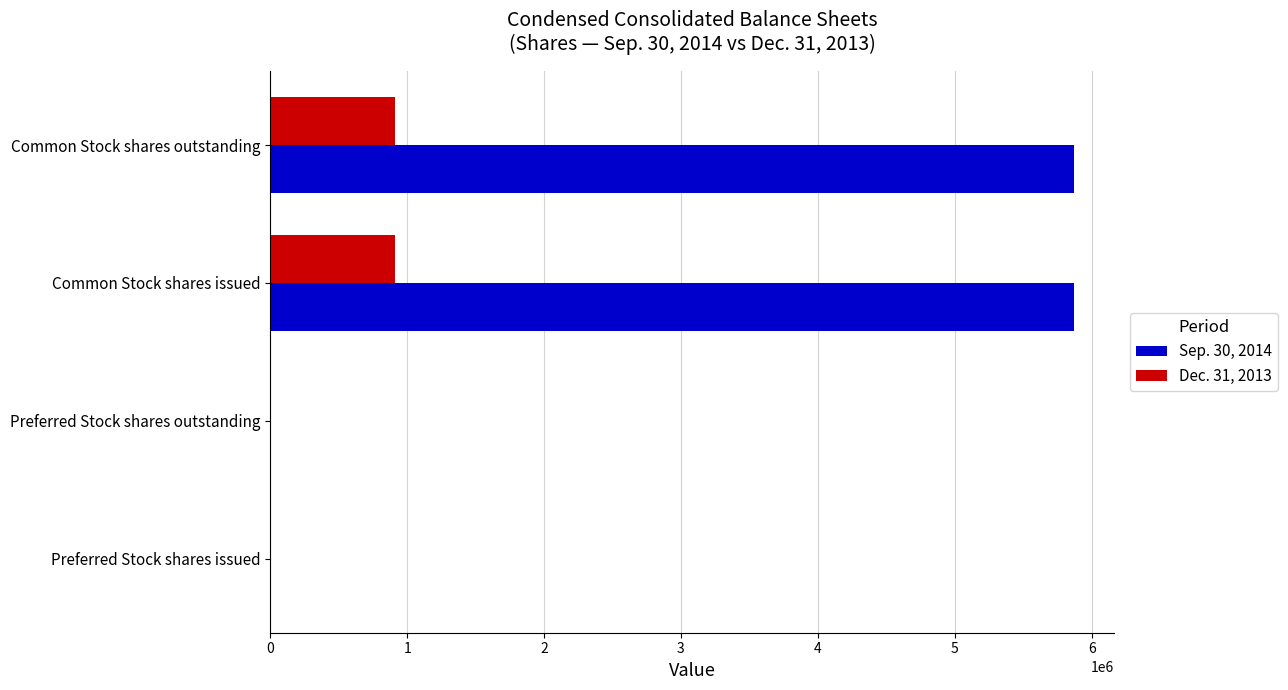

What is the maximum value shown in the chart?

5871793.0